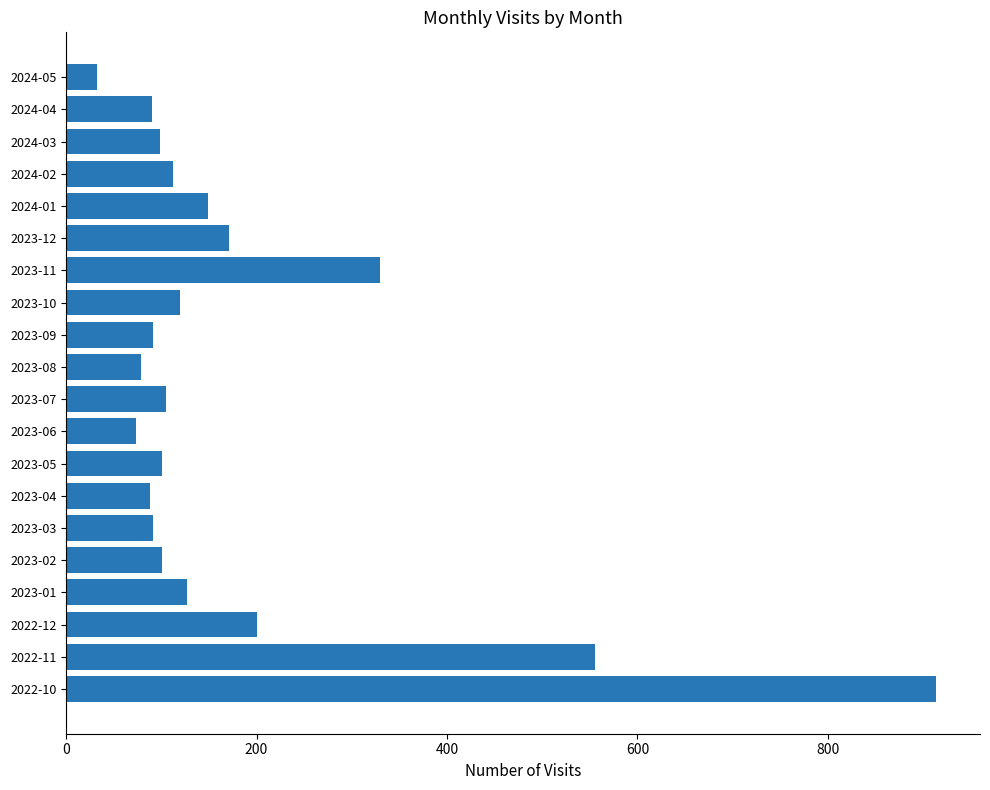

Which has a higher value, 2024-01 or 2023-05?

2024-01